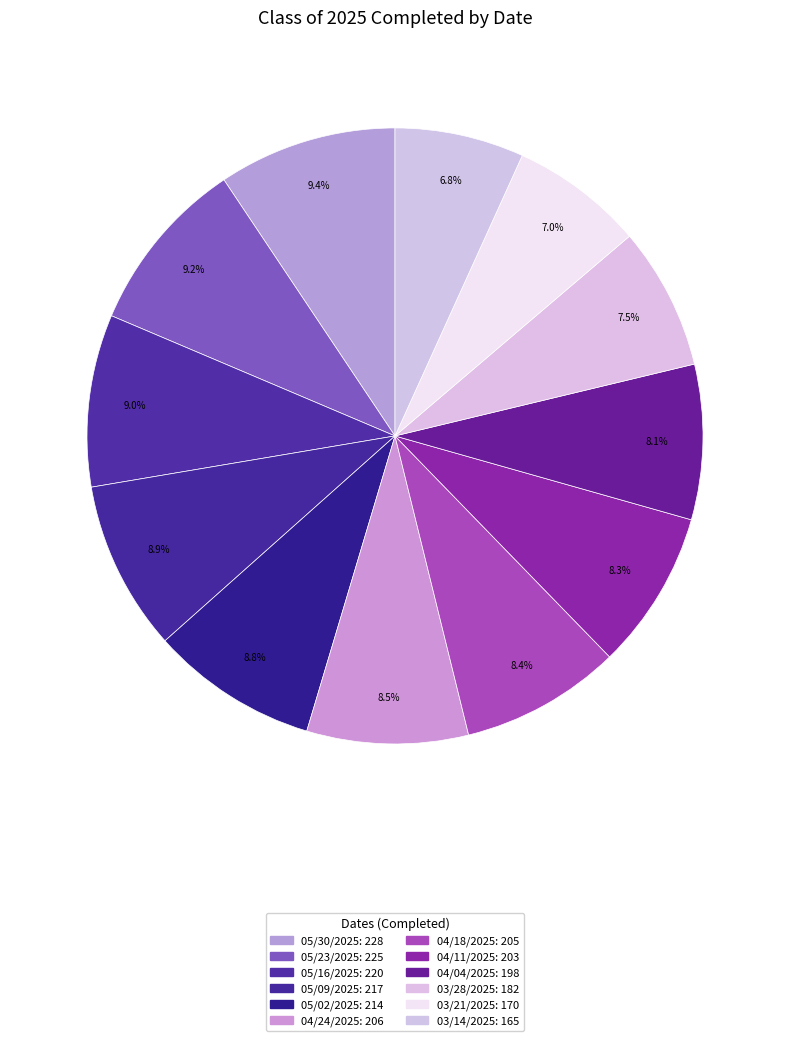

Rank the categories by value from lowest to highest.

03/14/2025, 03/21/2025, 03/28/2025, 04/04/2025, 04/11/2025, 04/18/2025, 04/24/2025, 05/02/2025, 05/09/2025, 05/16/2025, 05/23/2025, 05/30/2025